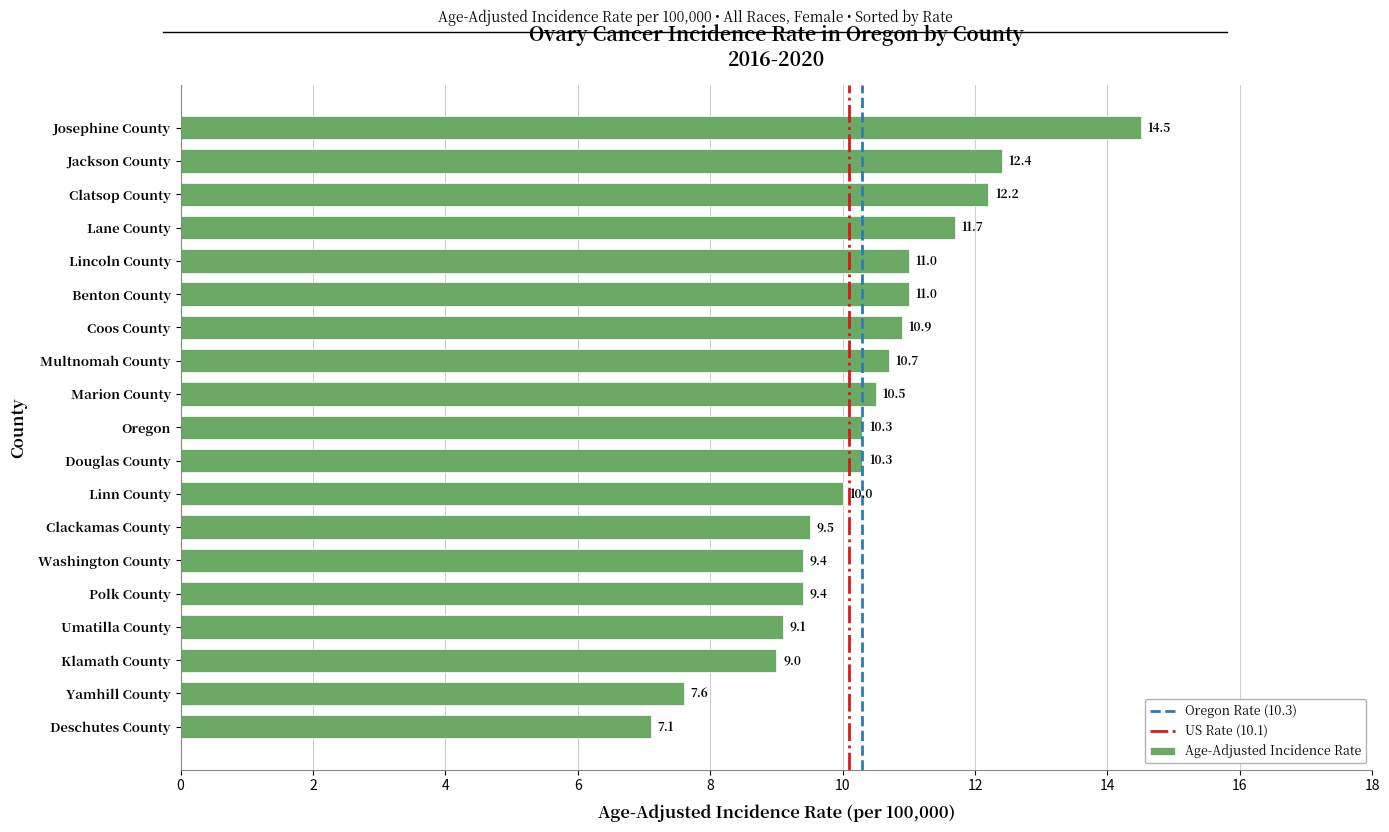

What is the smallest value displayed?

7.1